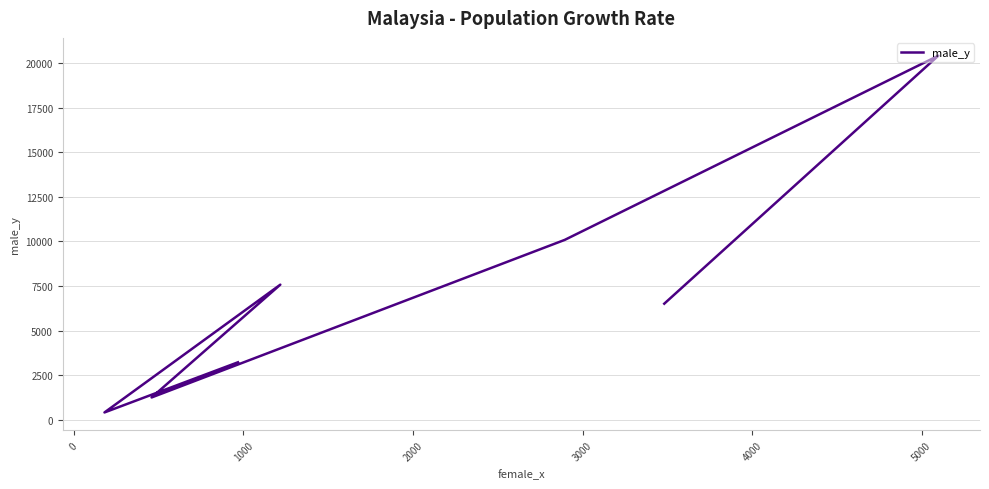

What is the average value?

7065